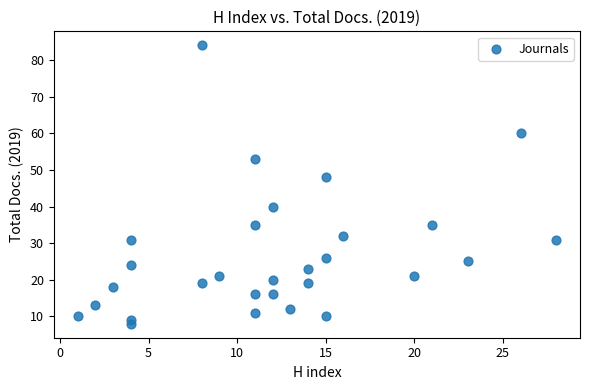

What is the range of Y values (max minus min)?

76